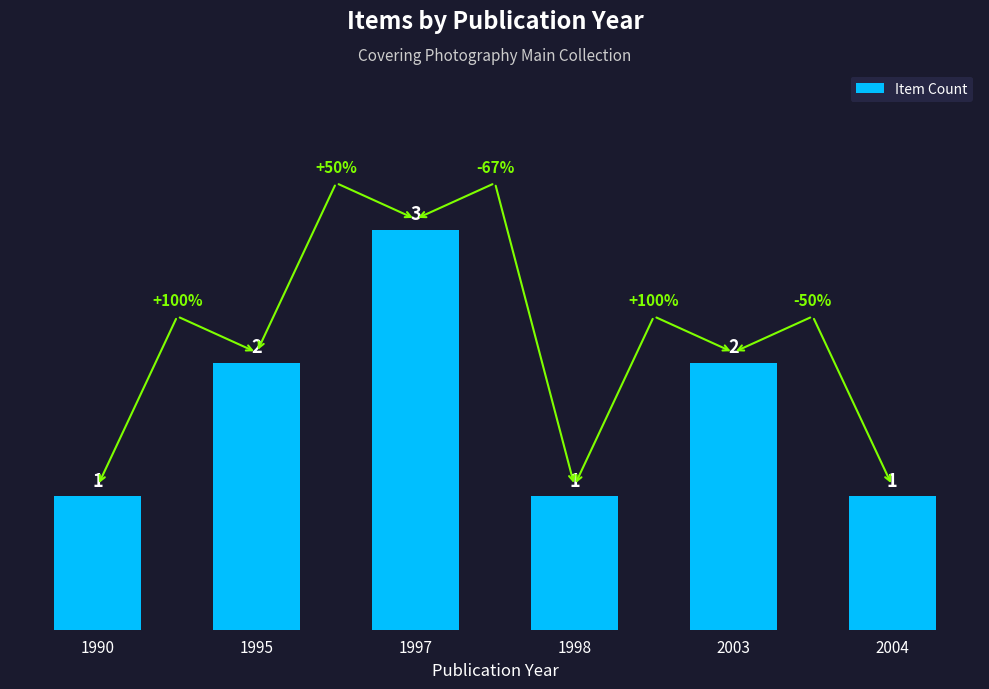

How many values are between 1 and 2?

5